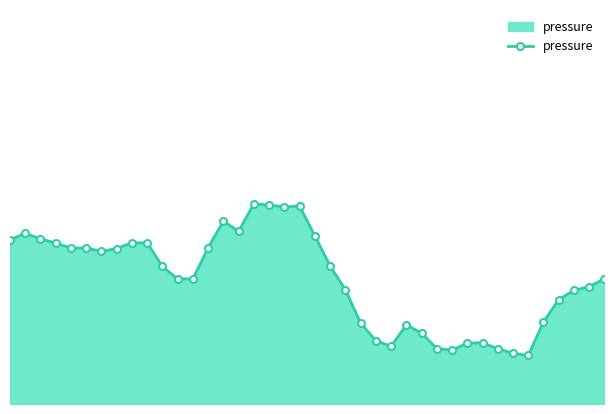

True or false: the data has more than 1 interior local peaks.

True